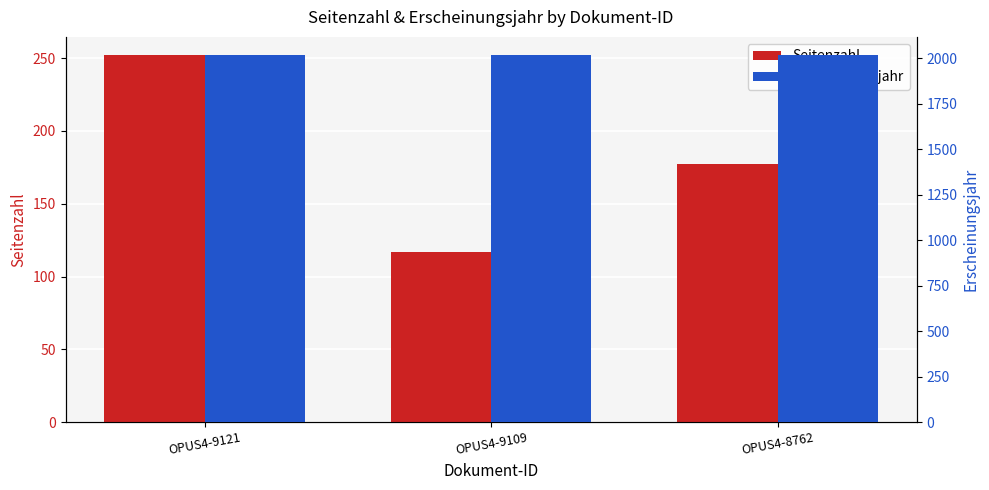

How many bars are there in total?

6